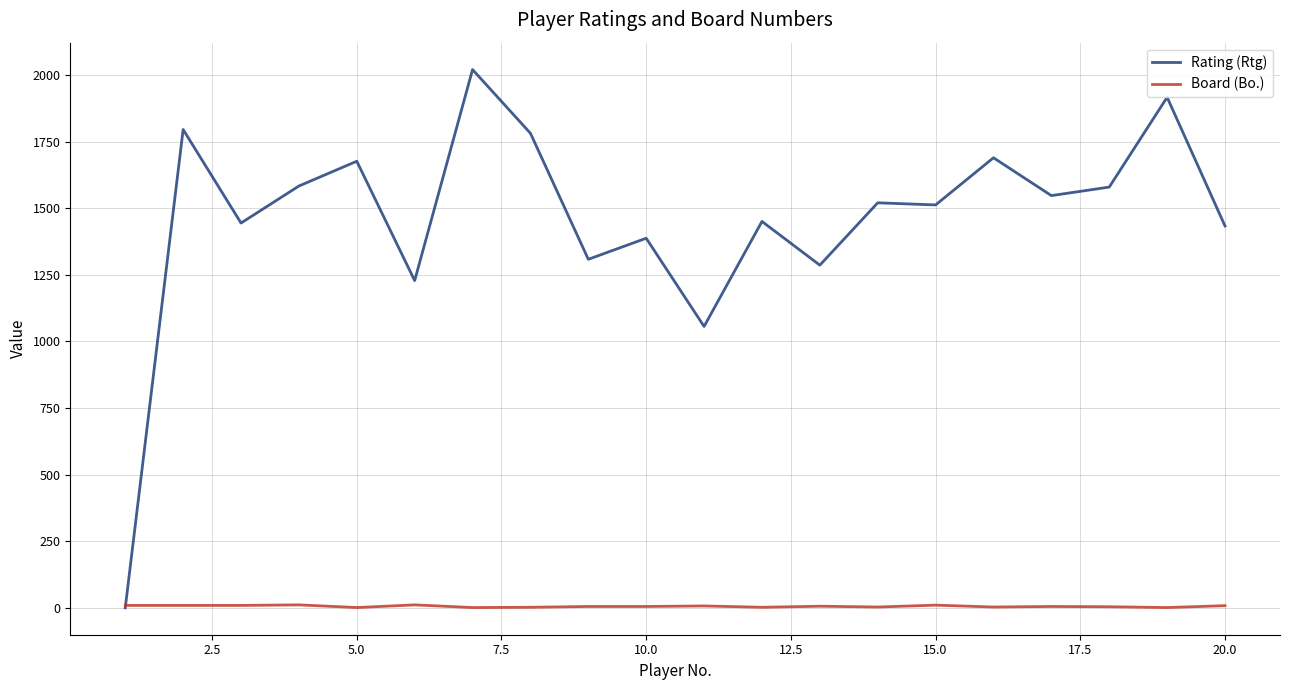

Which series has the largest range (max minus min)?

Rating (Rtg)